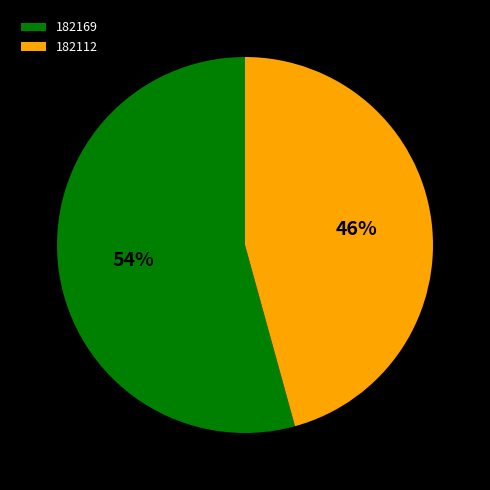

To the nearest percent, what portion does 182169 represent?

54%